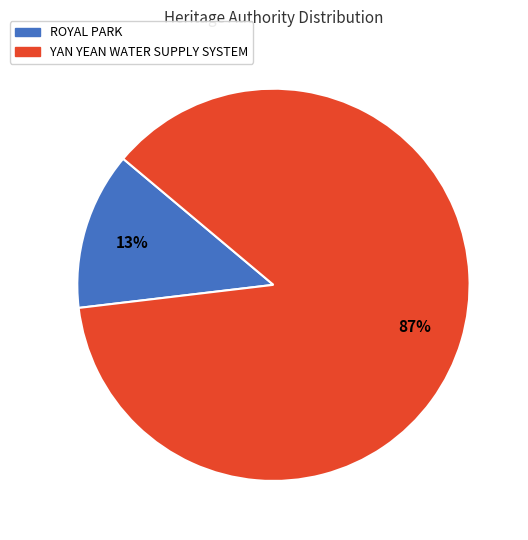

Which category has the biggest portion of the pie?

YAN YEAN WATER SUPPLY SYSTEM